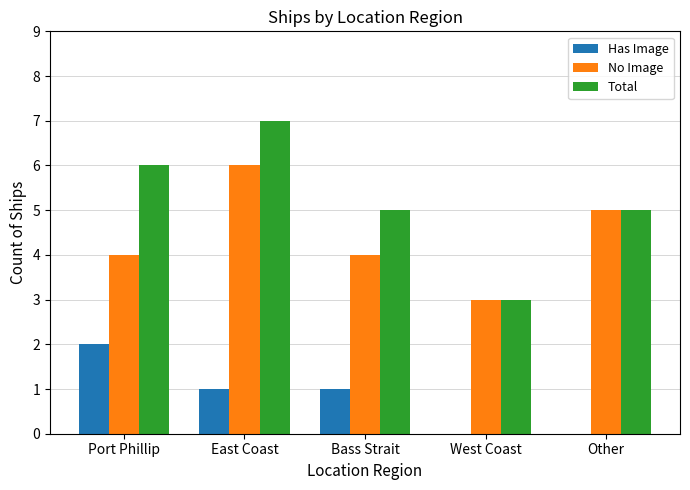

What is the maximum value for Total?

7